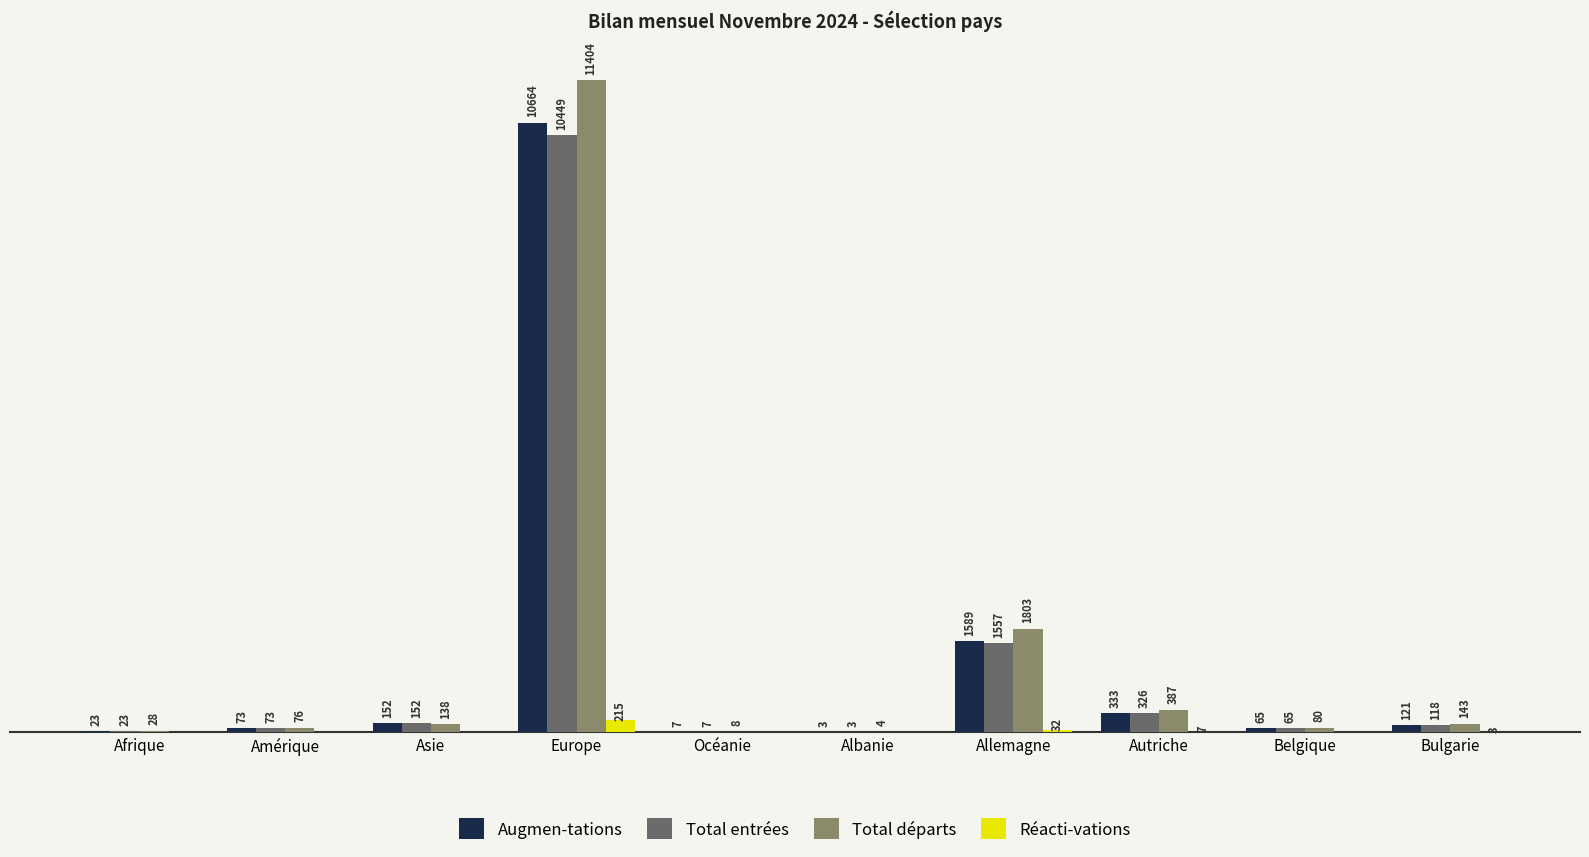

At which label does Réacti-vations reach its peak?

Europe